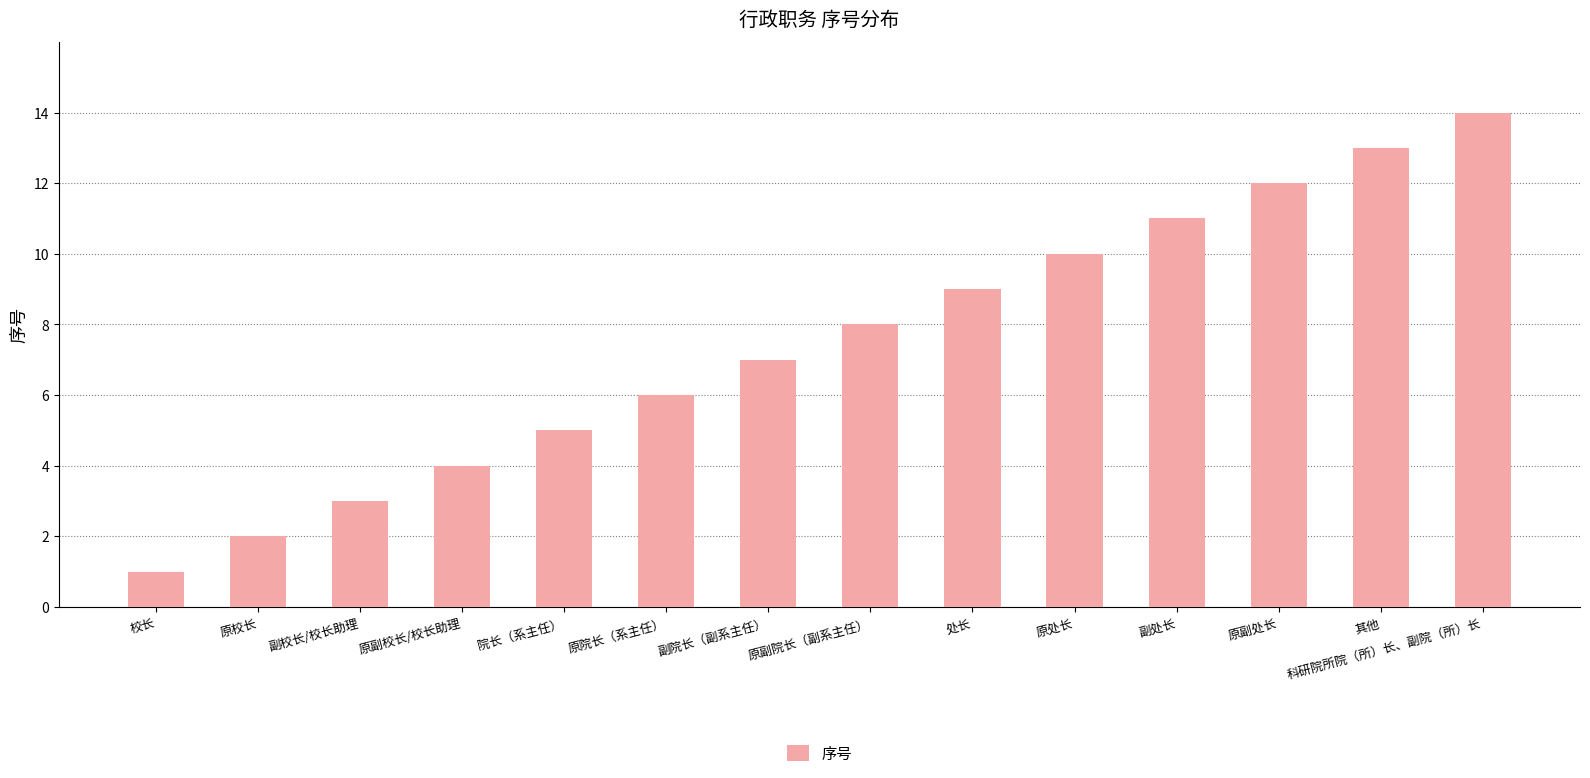

Rank the categories by value from lowest to highest.

校长, 原校长, 副校长/校长助理, 原副校长/校长助理, 院长（系主任）, 原院长（系主任）, 副院长（副系主任）, 原副院长（副系主任）, 处长, 原处长, 副处长, 原副处长, 其他, 科研院所院（所）长、副院（所）长